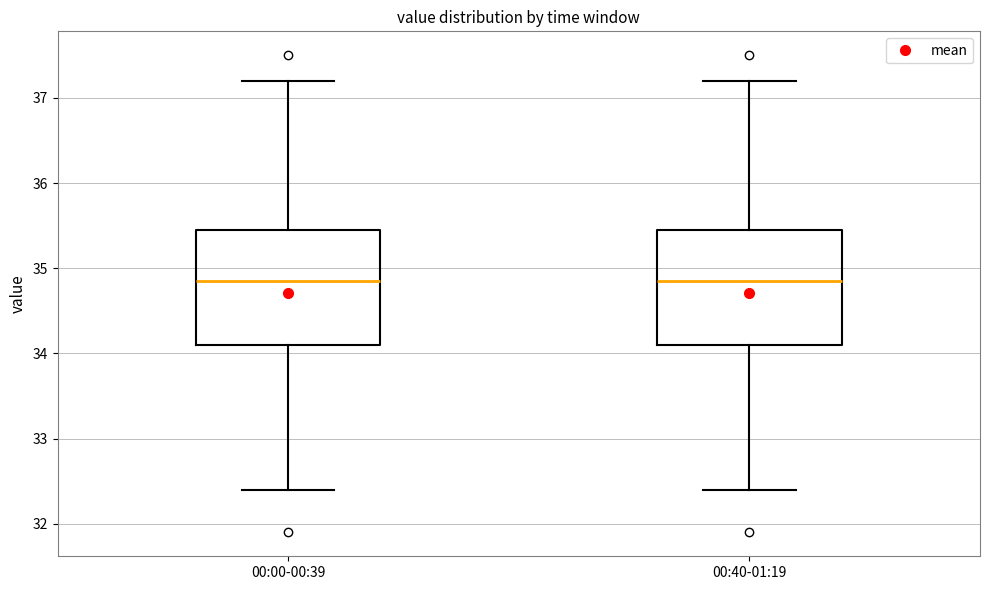

Where does the lower whisker of the box for 00:40-01:19 end on the y-axis? The values are not printed on the chart, so give them approximately, as read against the axis.

32.4